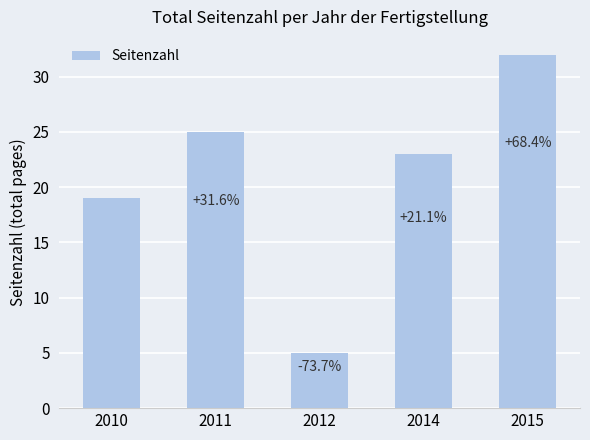

Where is the data nearest to the value 18?

2010